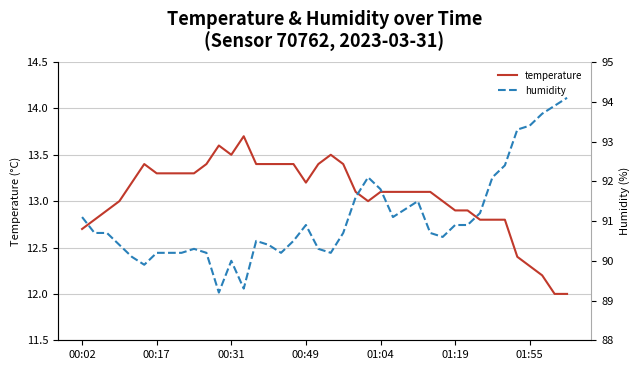

Is it true that temperature equals 19.3 at 01:55?

False